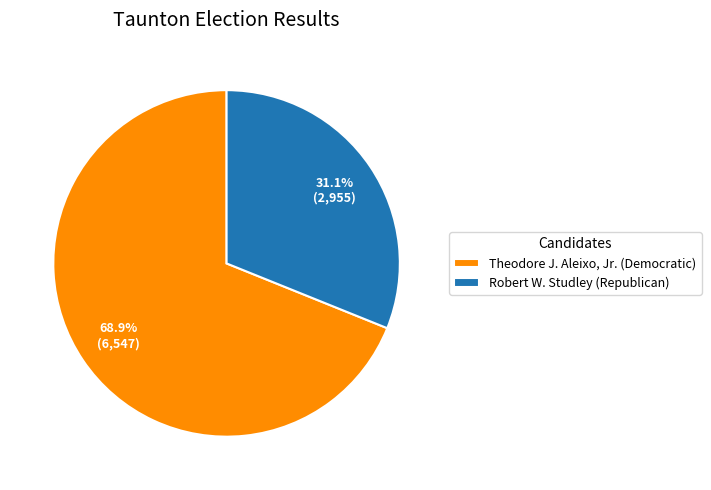

To the nearest percent, what is the difference between the largest and smallest slice percentages?

38%